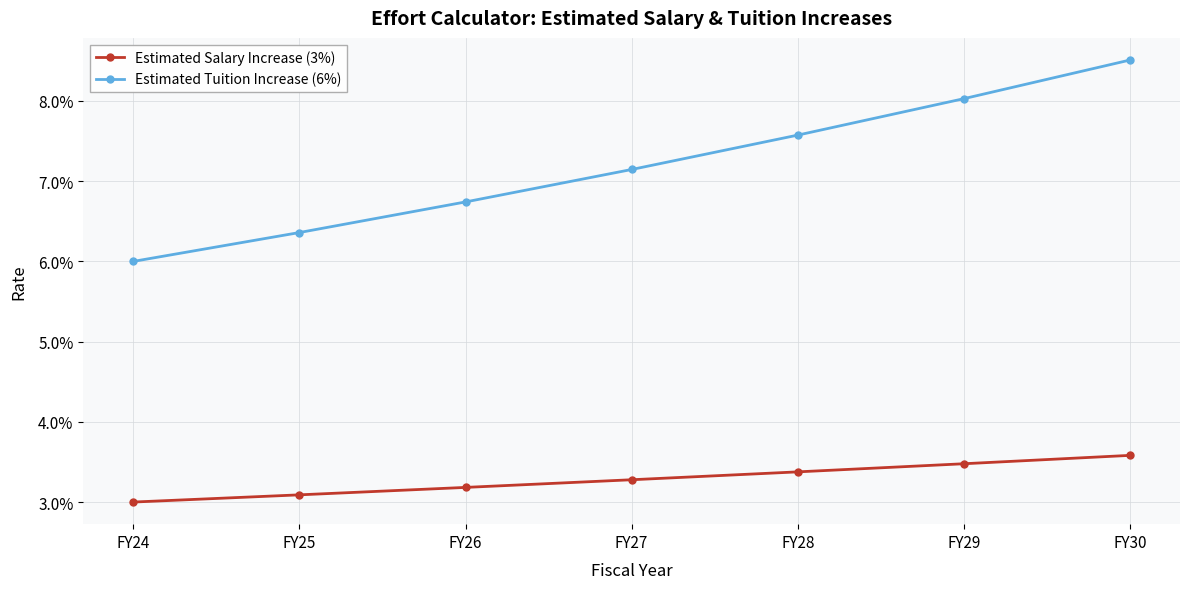

The value of Estimated Salary Increase (3%) at FY26 is 0.0. True or false?

True